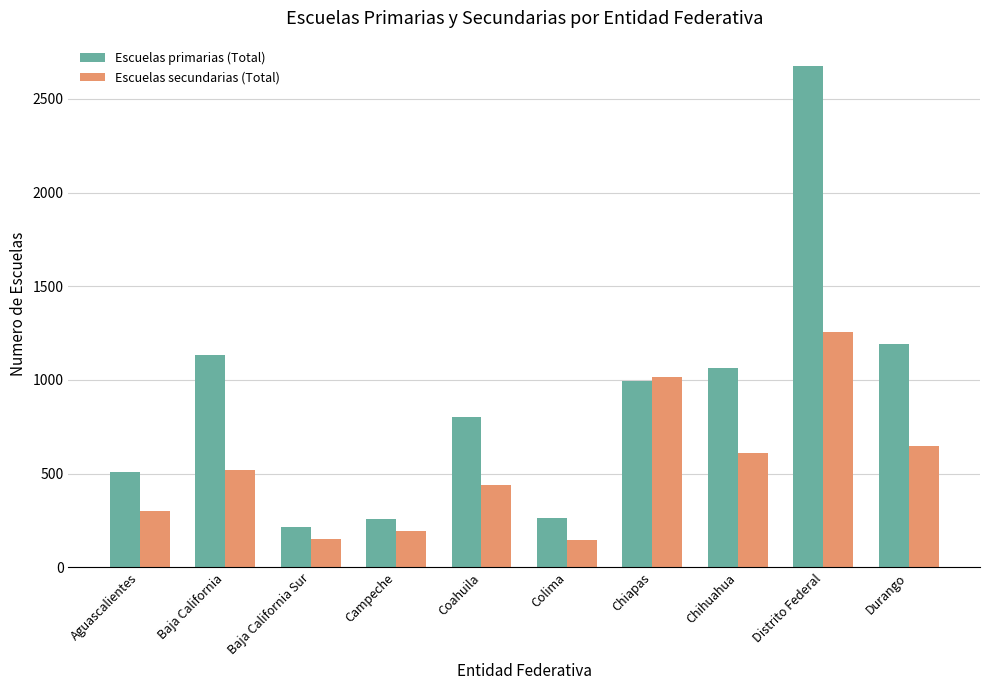

At which category is the sum across all series the highest?

Distrito Federal